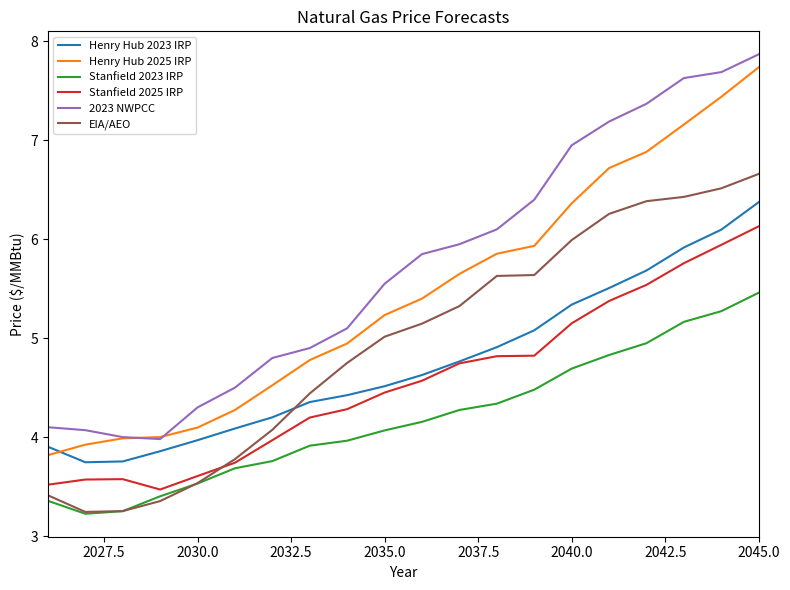

What is the average value of the Henry Hub 2023 IRP series?

4.8